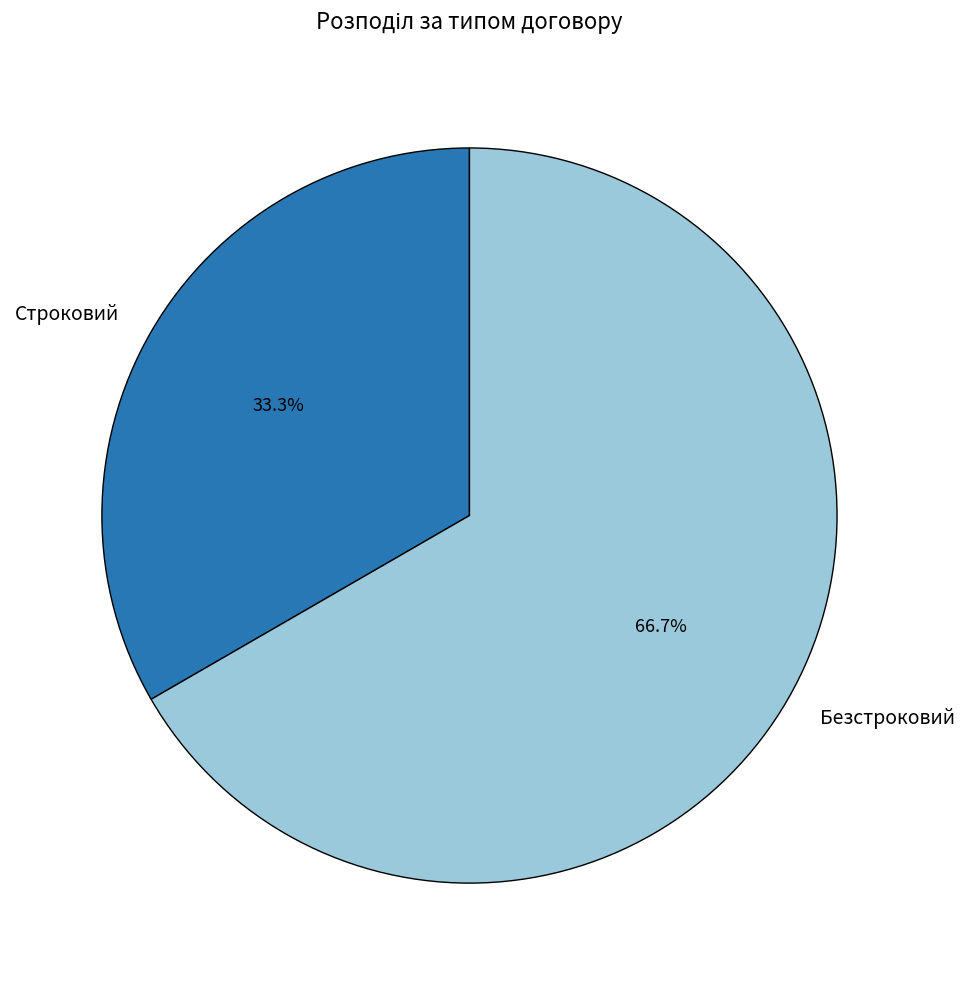

What is the ratio of the value at Строковий to the value at Безстроковий?

0.5